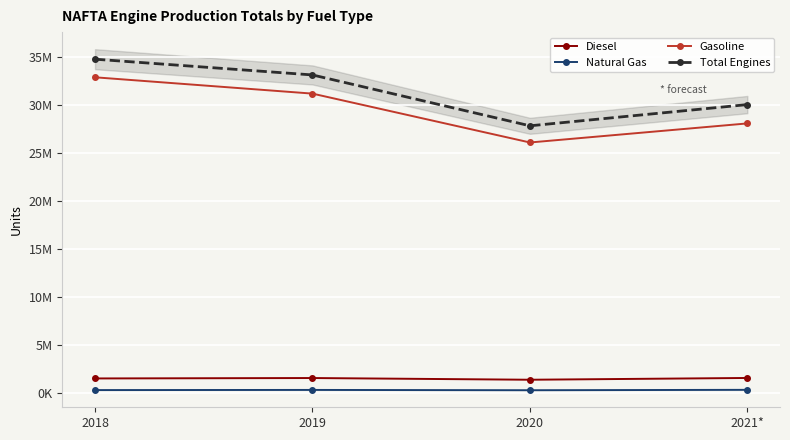

What is the approximate value of Diesel at 2021*, to the nearest 10?

1598580